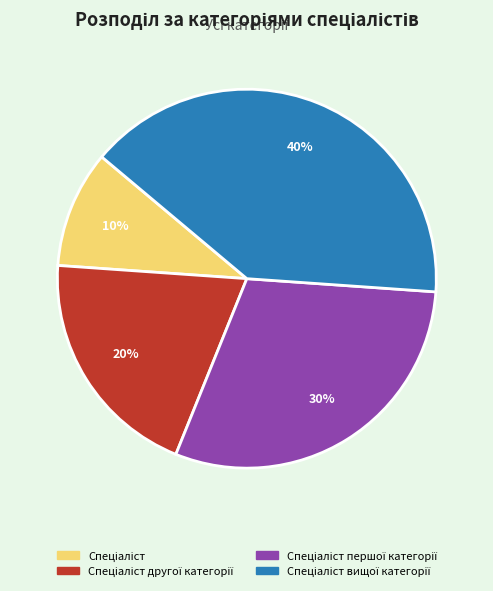

How many slices are in this pie chart?

4